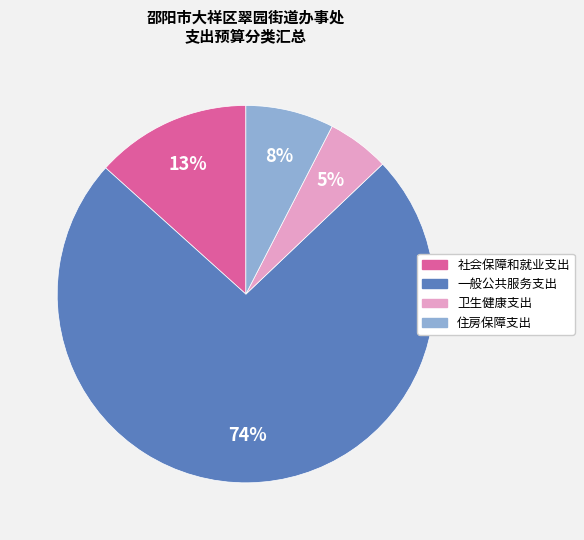

What is the largest slice in the pie chart?

一般公共服务支出